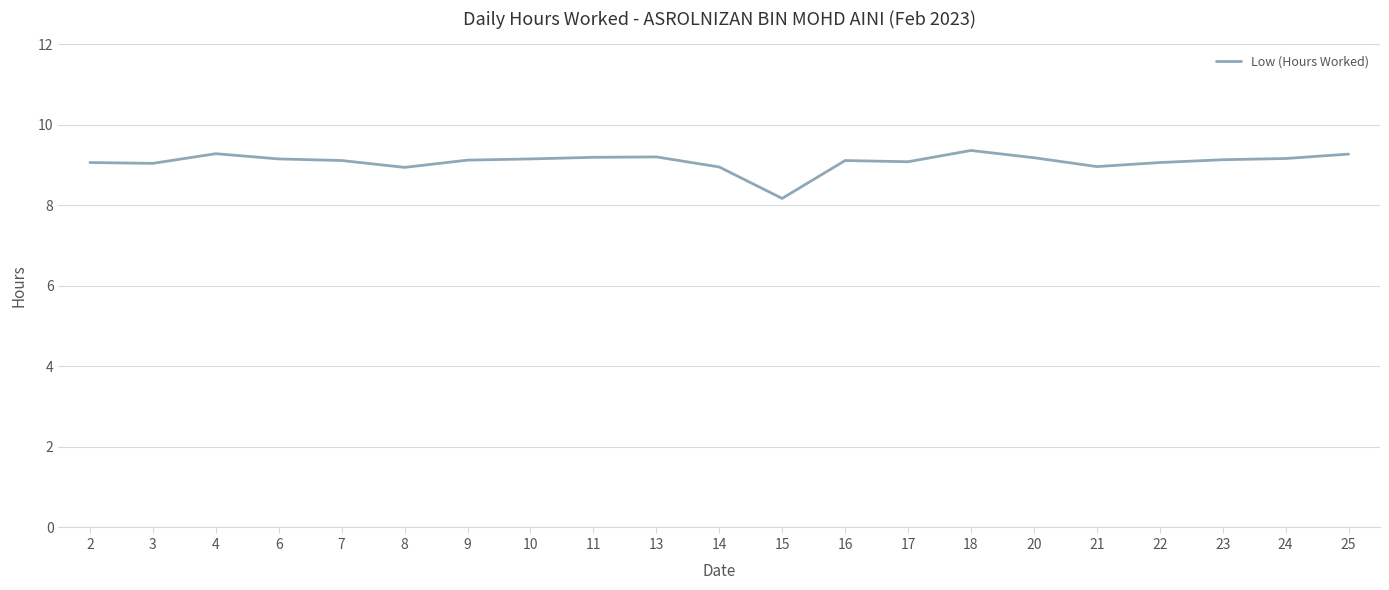

Where is the first local maximum?

4